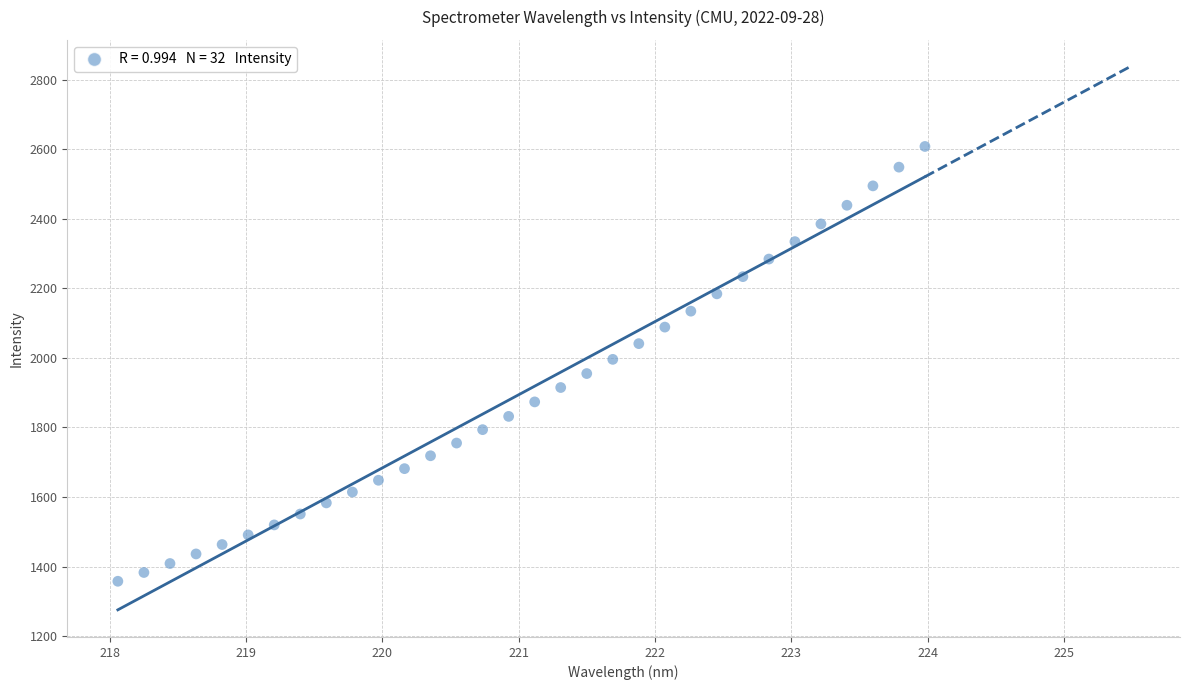

What is the range of X values (max minus min)?

5.9